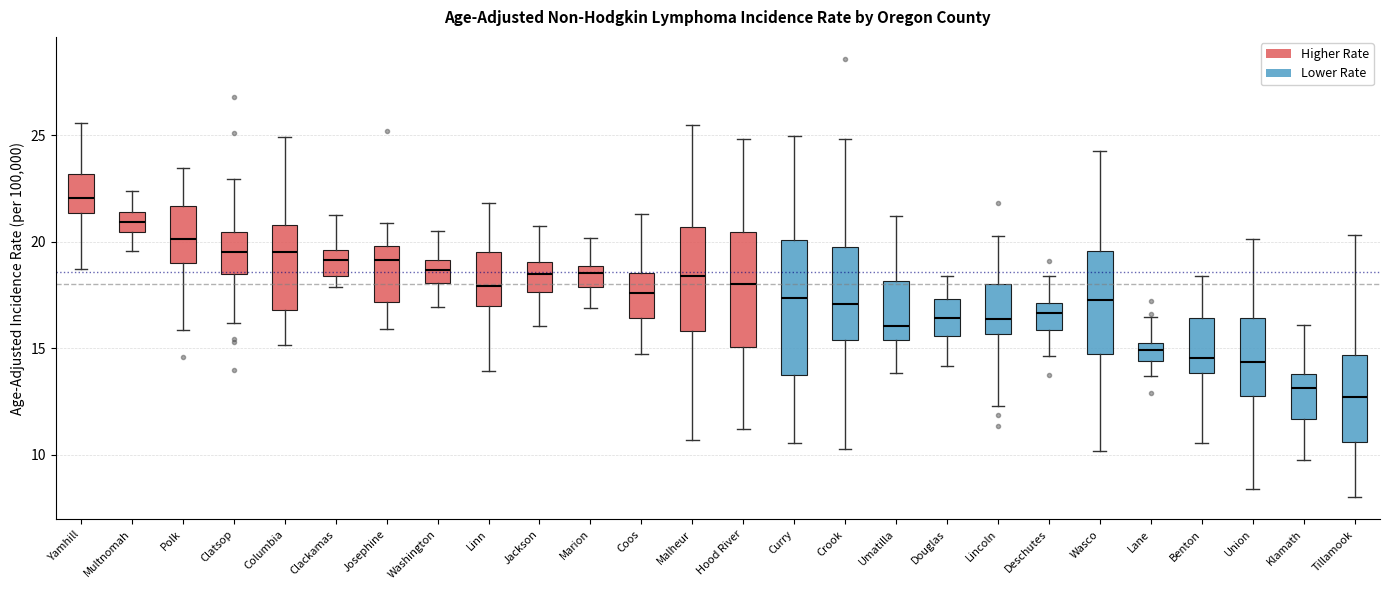

Which box is the tallest, from its lower edge to its upper edge?

Curry